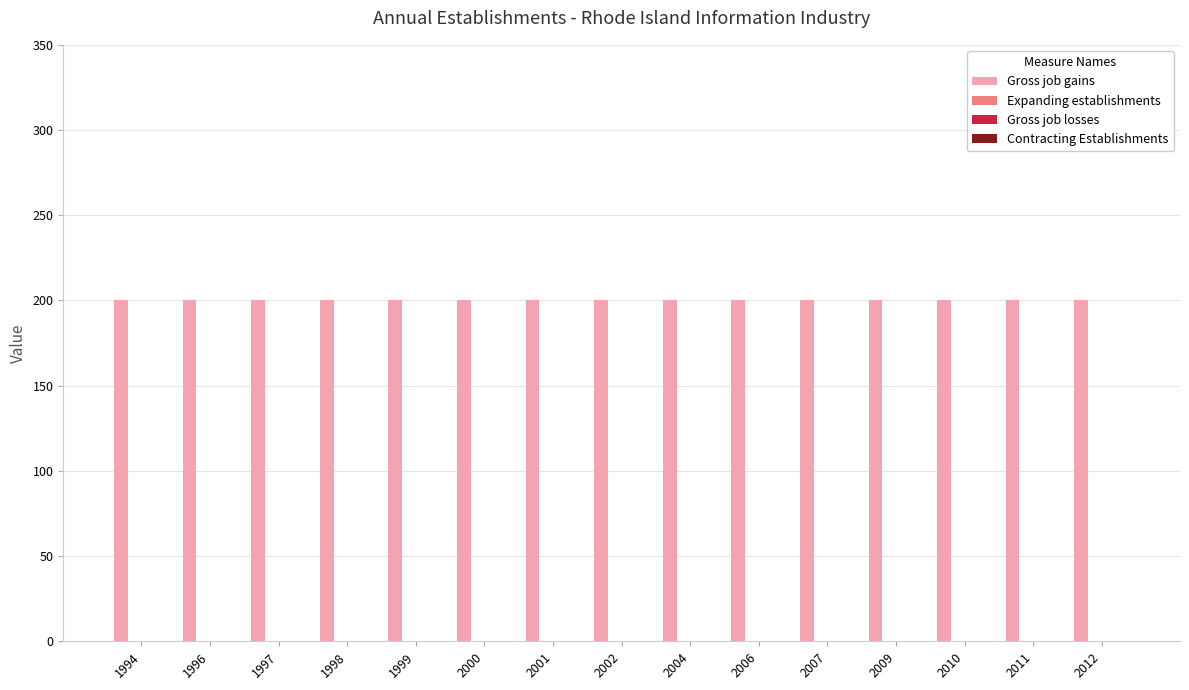

What is the total value across all series at 2012?

200